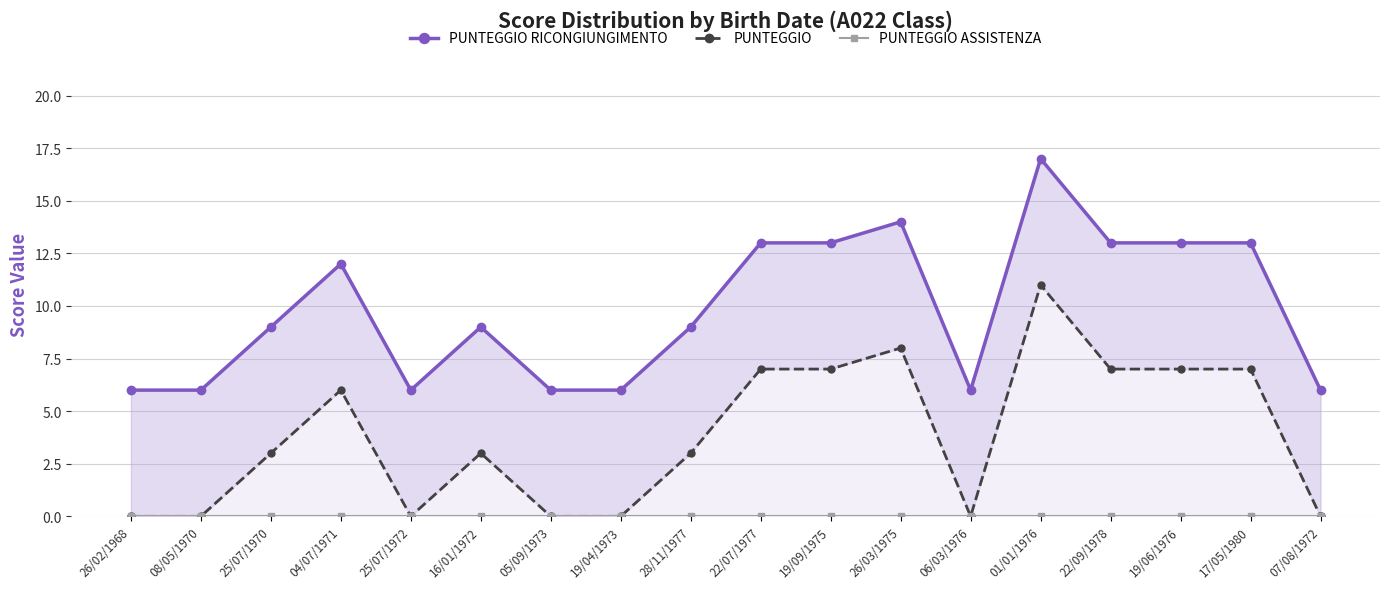

Rank the categories by PUNTEGGIO ASSISTENZA value from highest to lowest.

26/02/1968, 08/05/1970, 25/07/1970, 04/07/1971, 25/07/1972, 16/01/1972, 05/09/1973, 19/04/1973, 28/11/1977, 22/07/1977, 19/09/1975, 26/03/1975, 06/03/1976, 01/01/1976, 22/09/1978, 19/06/1976, 17/05/1980, 07/08/1972